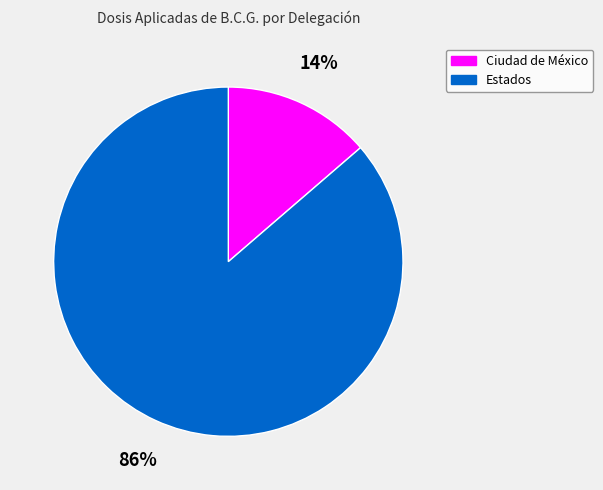

Which category has the biggest portion of the pie?

Estados